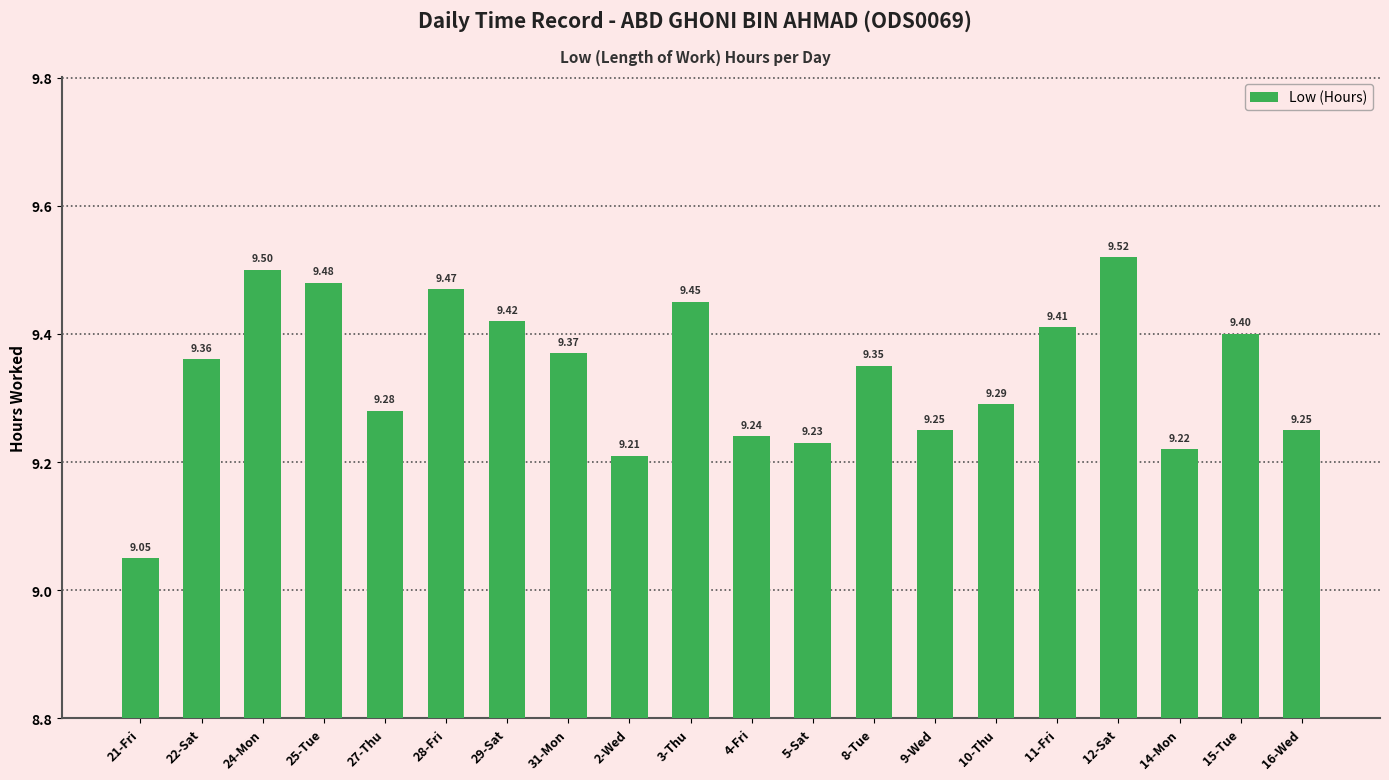

Approximately how many times larger is the value at 31-Mon compared to 24-Mon?

1.0